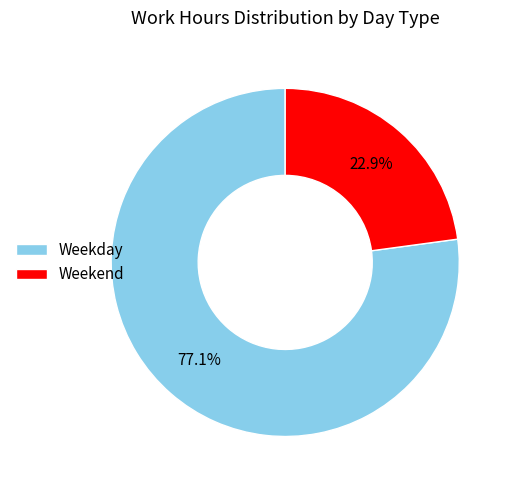

Is Weekend the majority of the pie?

No